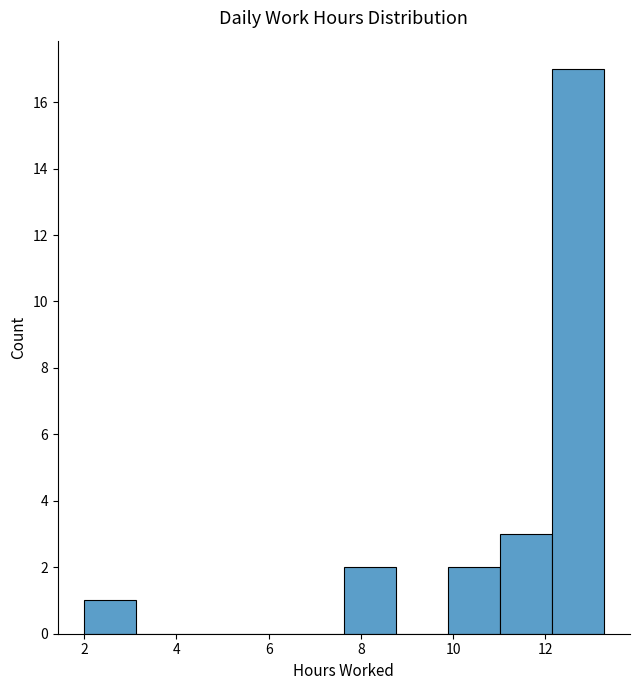

What is the height of the bar covering 9.8 to 11.0 on the x-axis? Neither the bar edges nor the heights are printed on the chart, so give them approximately, as read against the axes.

2